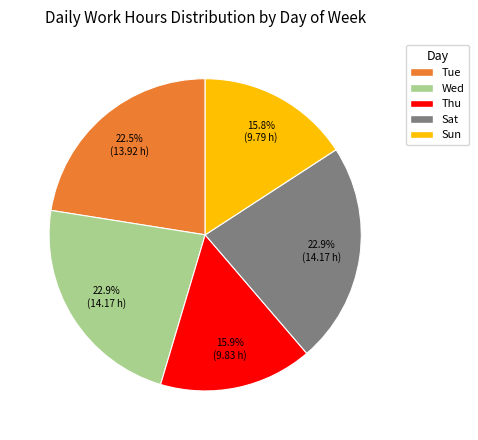

Is there any slice that represents more than half of the pie?

No